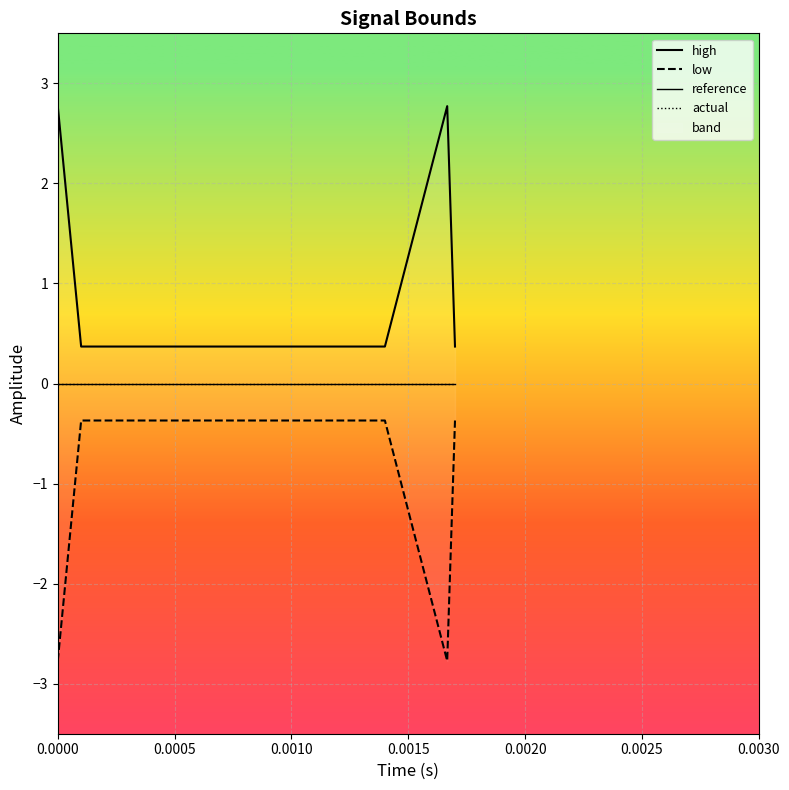

True or false: high has more than 2 points higher than both neighbors.

False